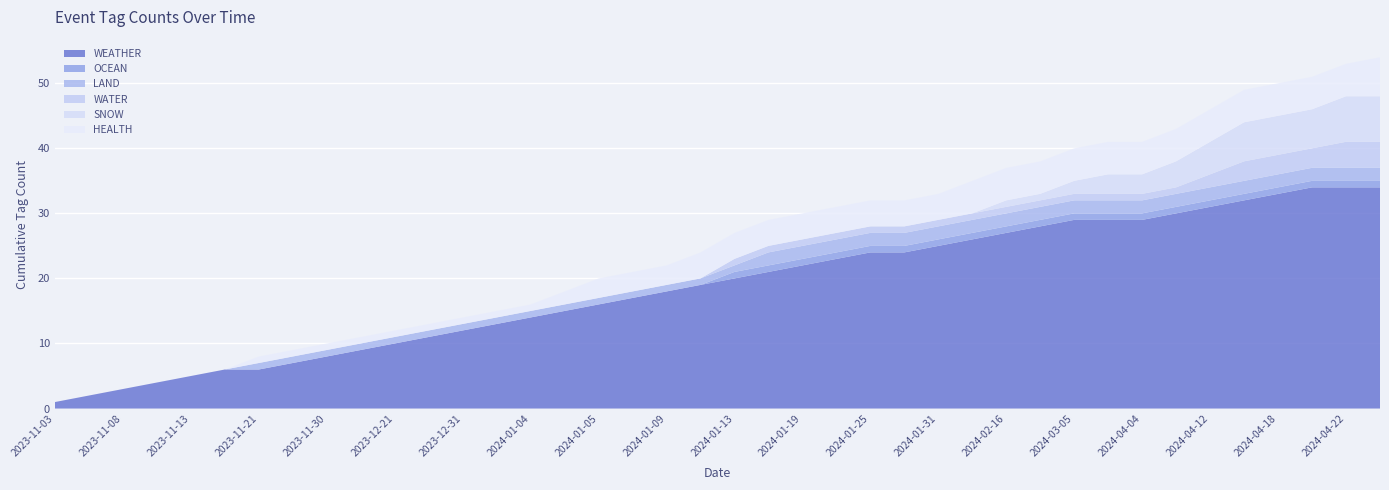

What is the highest value of the WEATHER series?

34